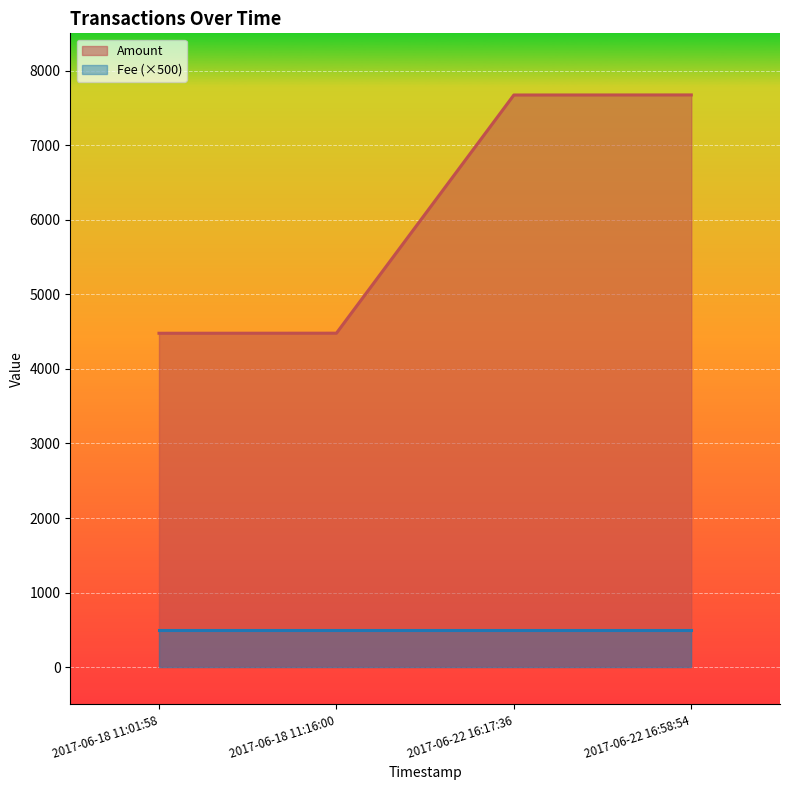

How many values are below 7673?

2